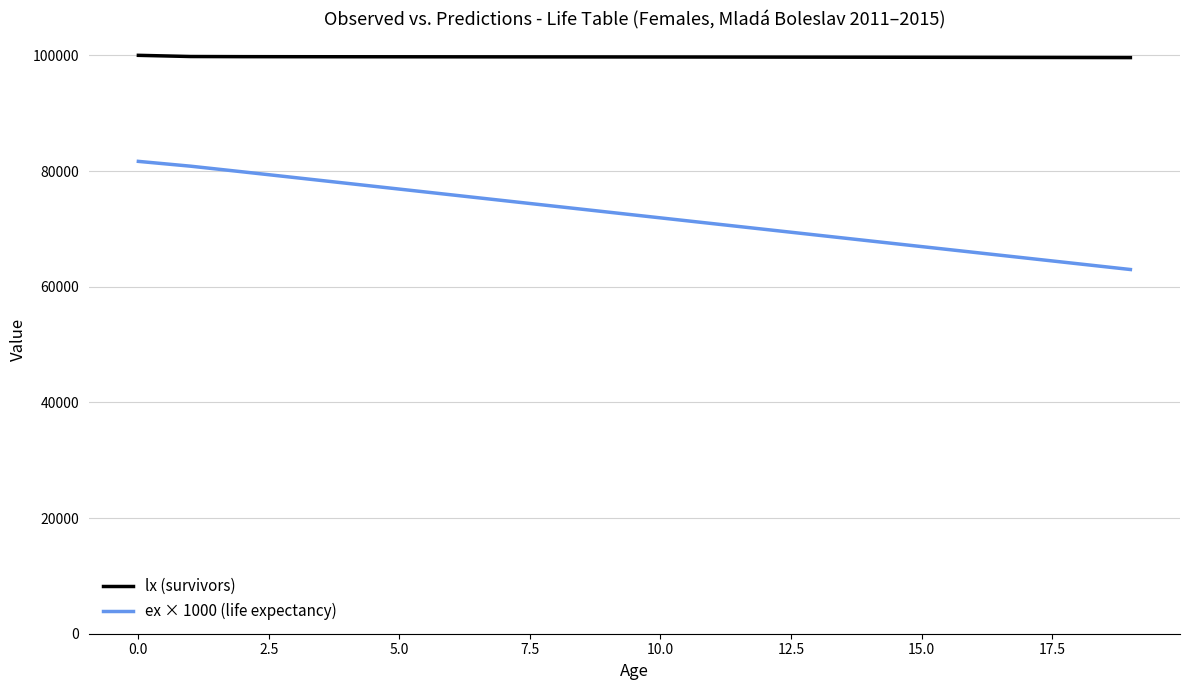

Which series has the largest range (max minus min)?

ex × 1000 (life expectancy)